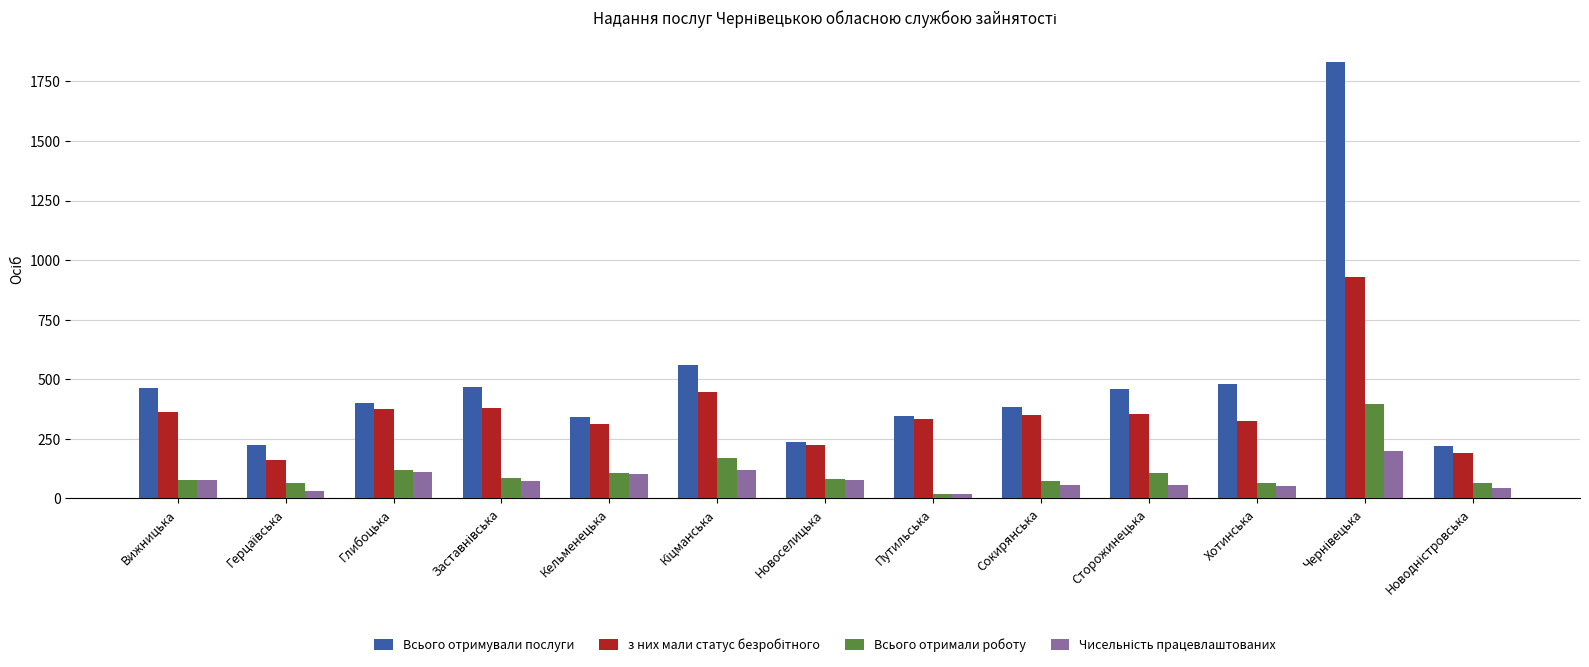

What is the spread (max minus min) of values at Глибоцька?

291